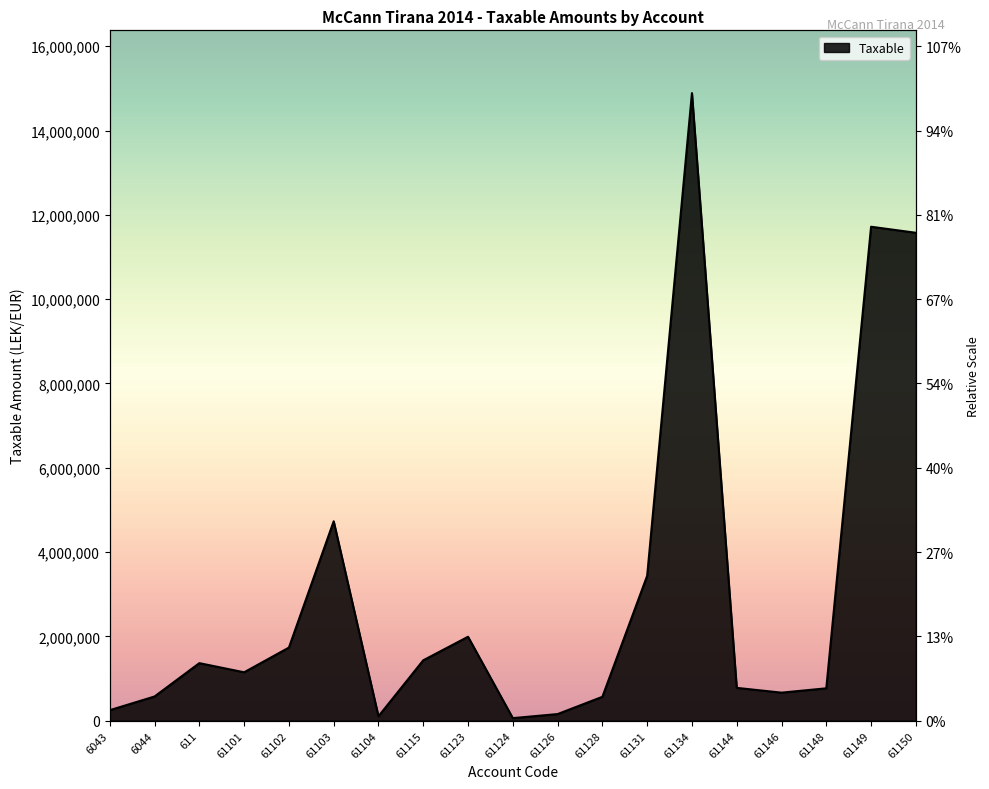

At which label is the value closest to 7474836?

61103